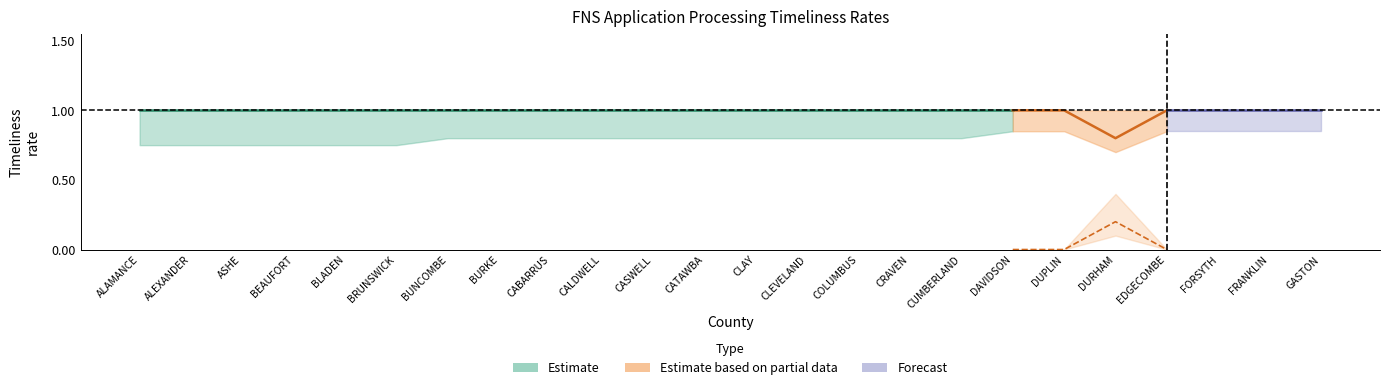

At which category does UNTIMELY_LOWER reach its first local peak?

DURHAM